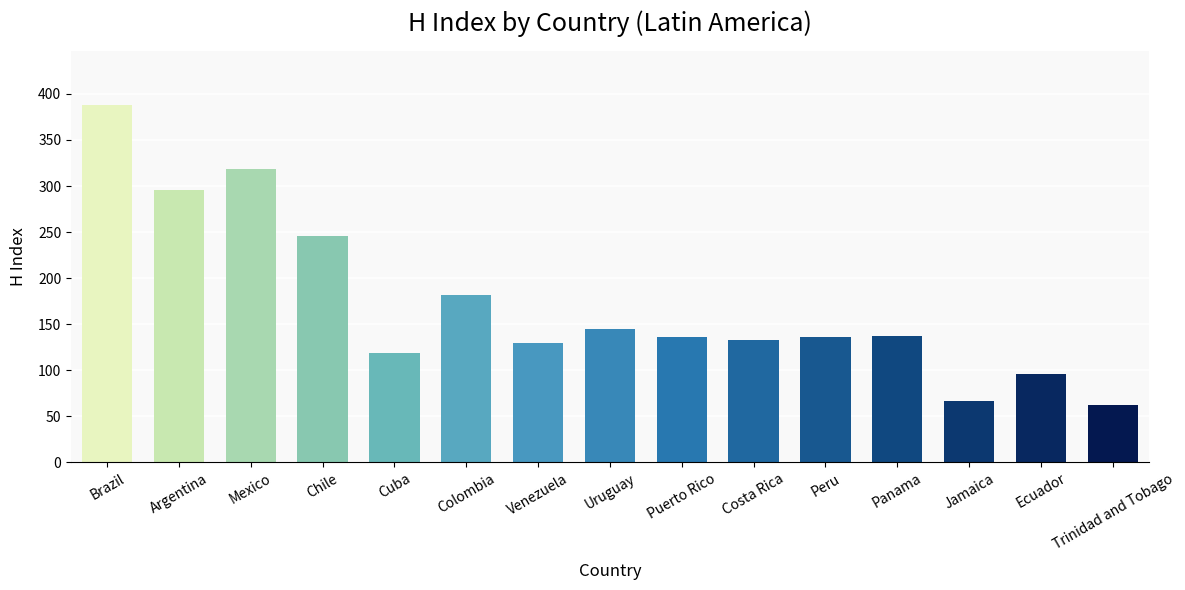

At which label is the value closest to 225?

Chile